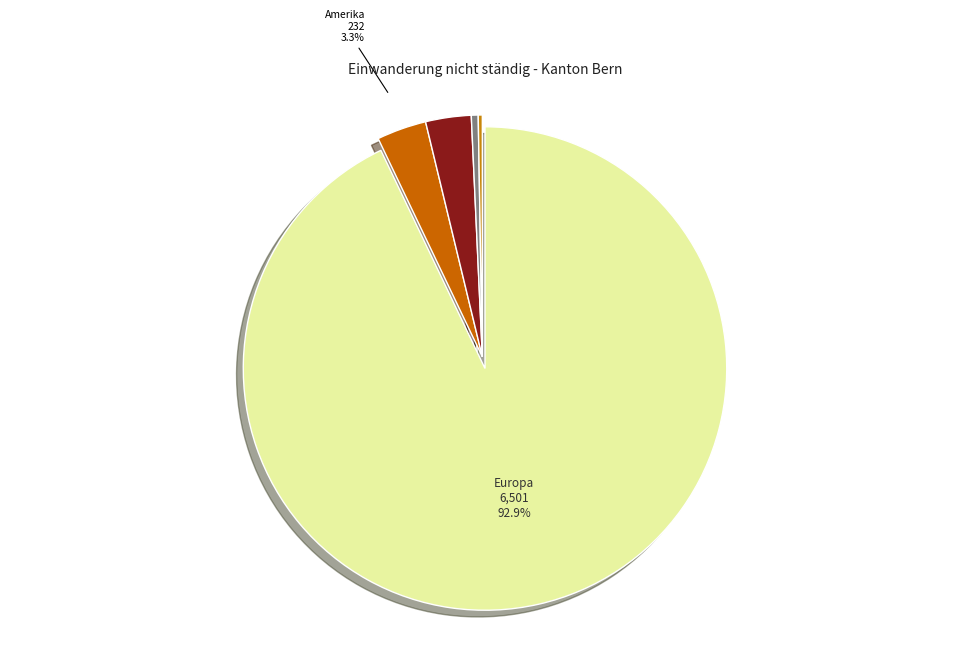

Do Herkunft unbekannt and Afrika together represent more than half of the pie?

No